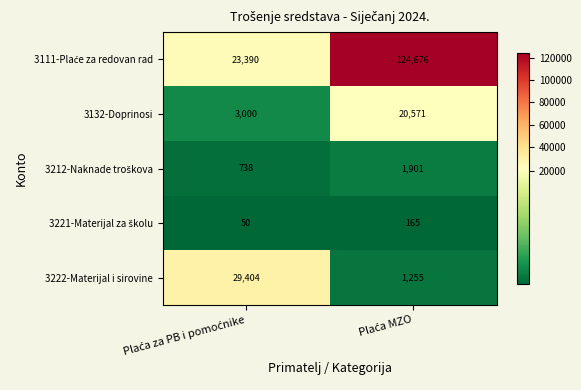

What is the minimum value shown in the chart?

50